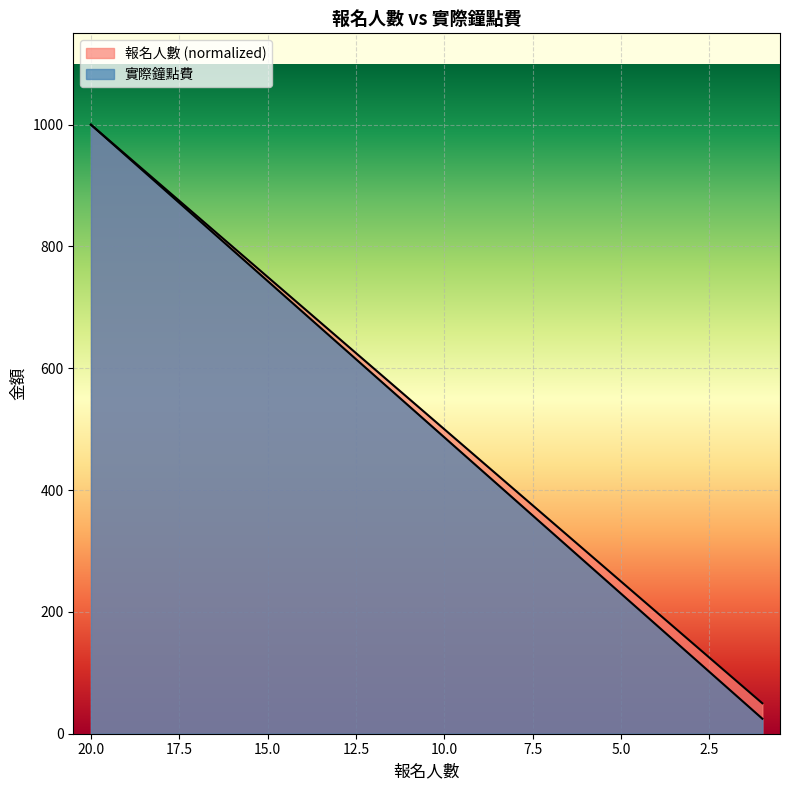

What is the sum of all 報名人數 values?

10500.0